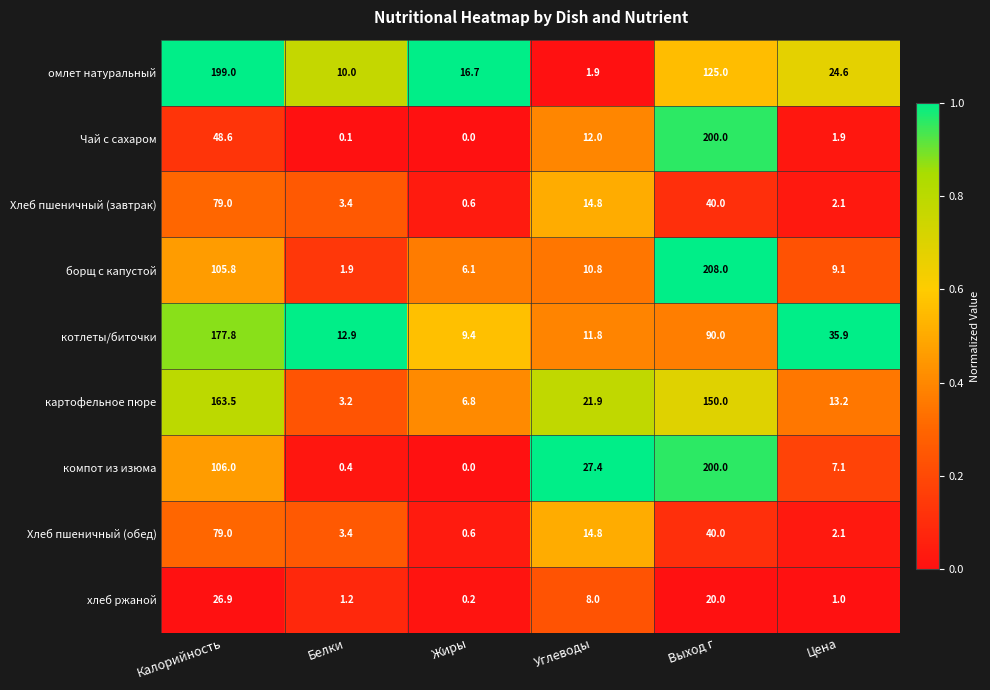

True or false: компот из изюма has a value of 41.5 at Углеводы.

False